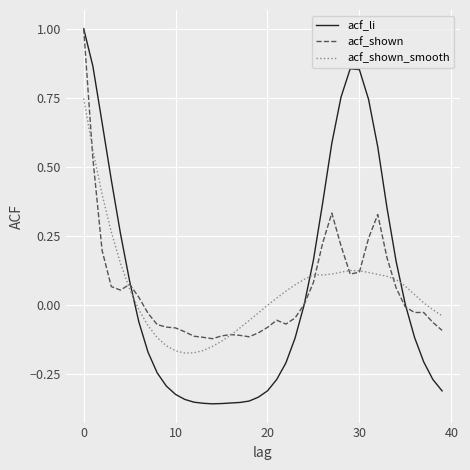

What is the minimum value shown in the chart?

-0.4